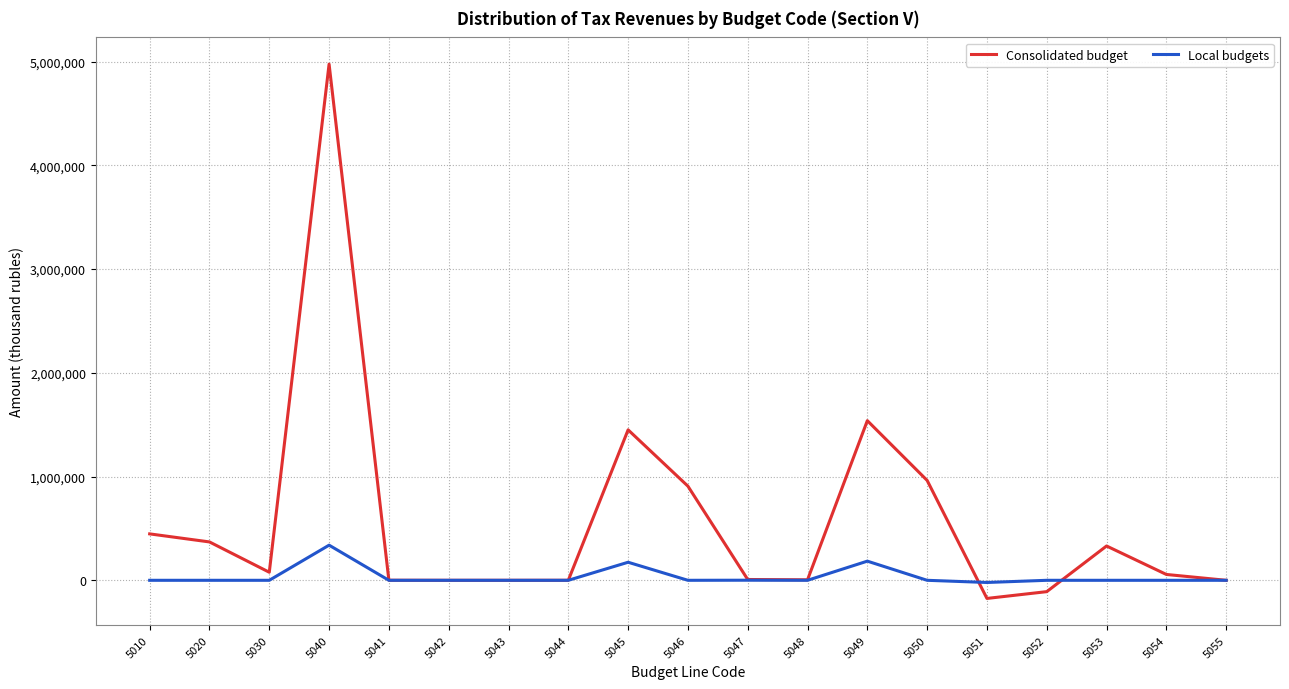

Does the chart display data point markers on the line(s)?

No